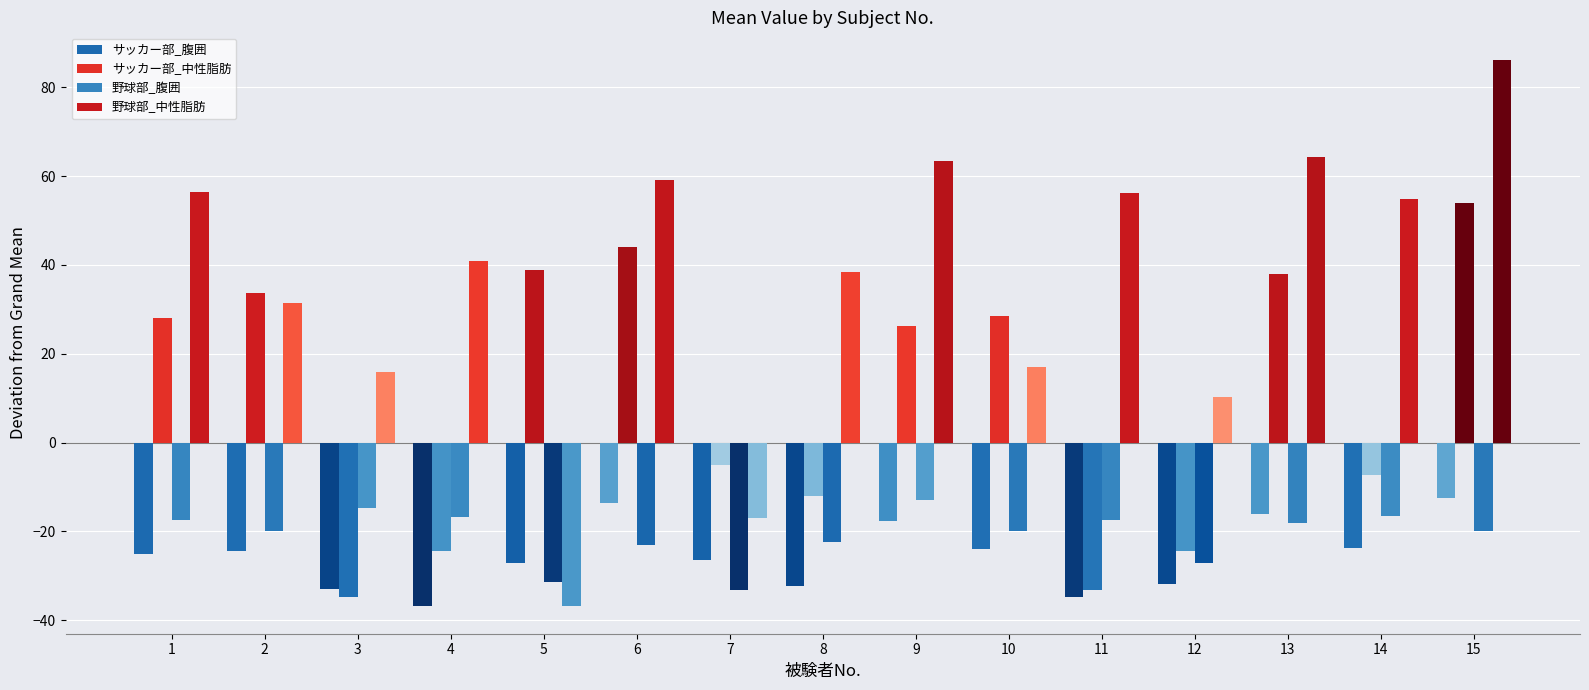

Which series has the widest spread of values?

野球部_中性脂肪